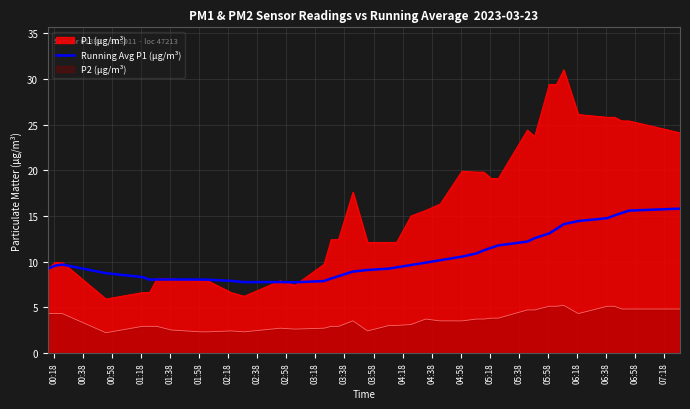

Which series has the largest range (max minus min)?

P1 (µg/m³)